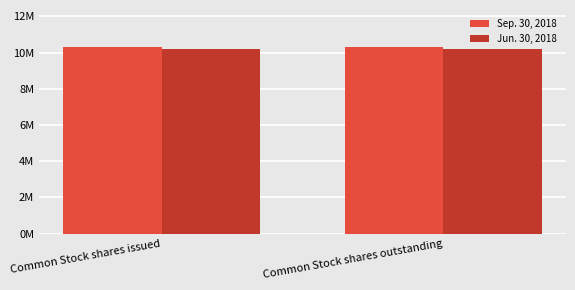

Is the value of Jun. 30, 2018 at Common Stock shares issued greater than the value of Sep. 30, 2018 at Common Stock shares issued?

No